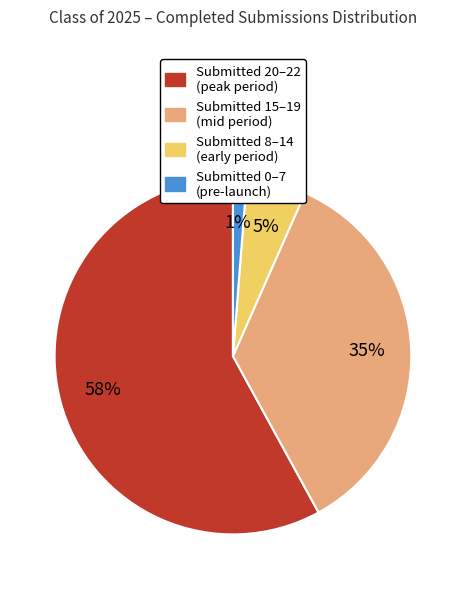

Is there a majority slice in this chart?

Yes